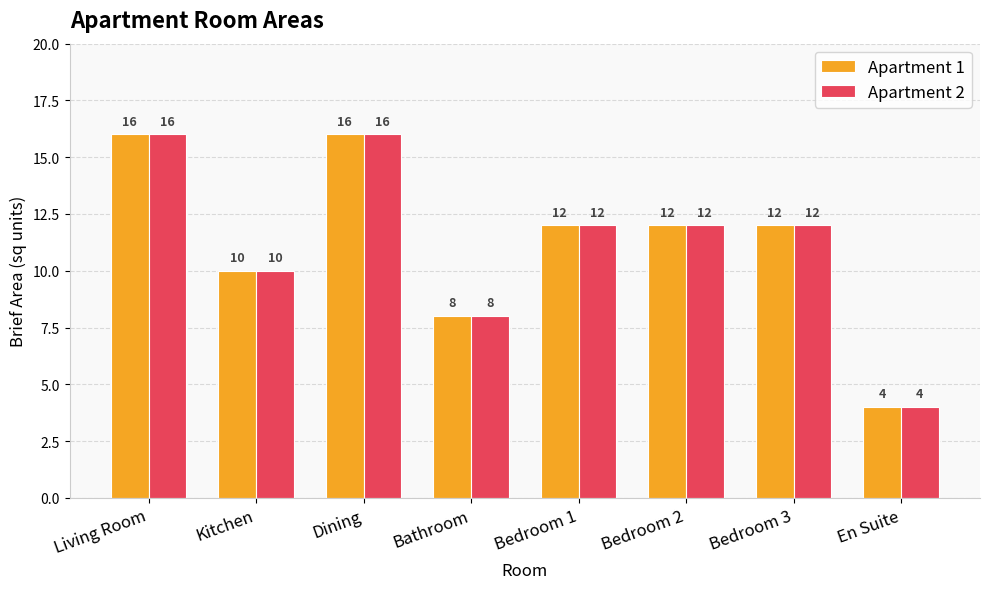

What is the average value of the Apartment 2 series?

11